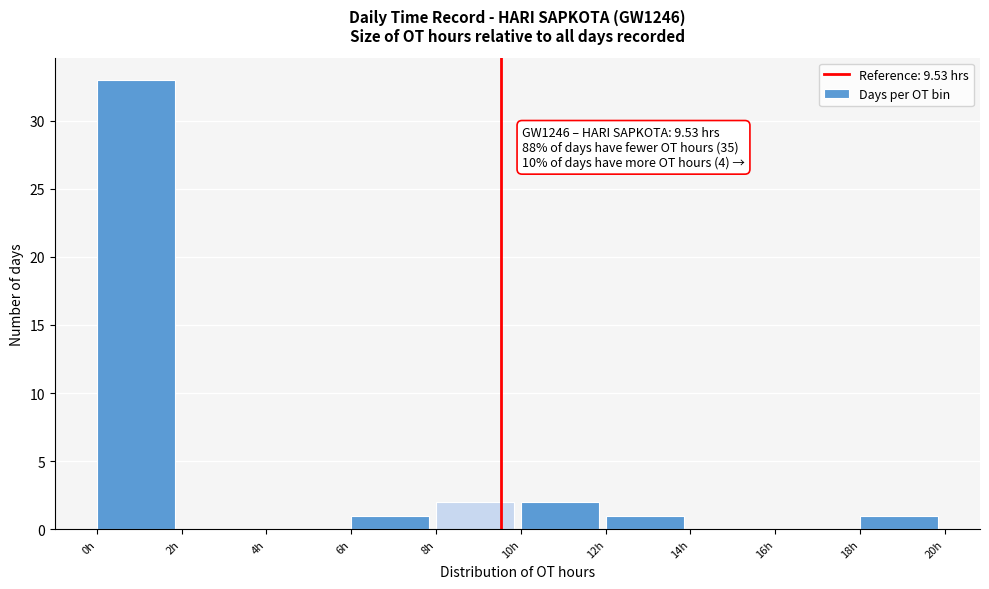

Which range on the x-axis has the tallest bar?

0 to 2